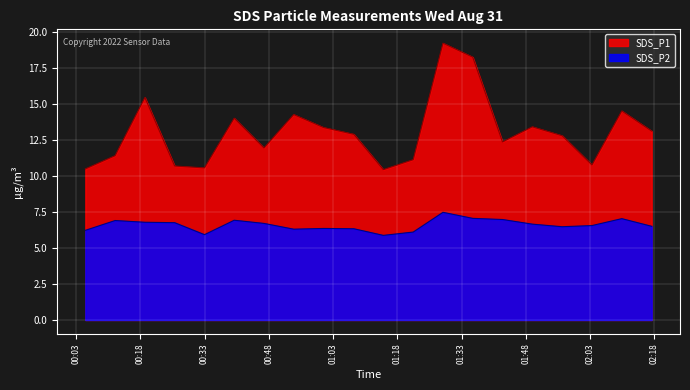

What is the difference between the maximum and minimum values in the SDS_P2 series?

1.6